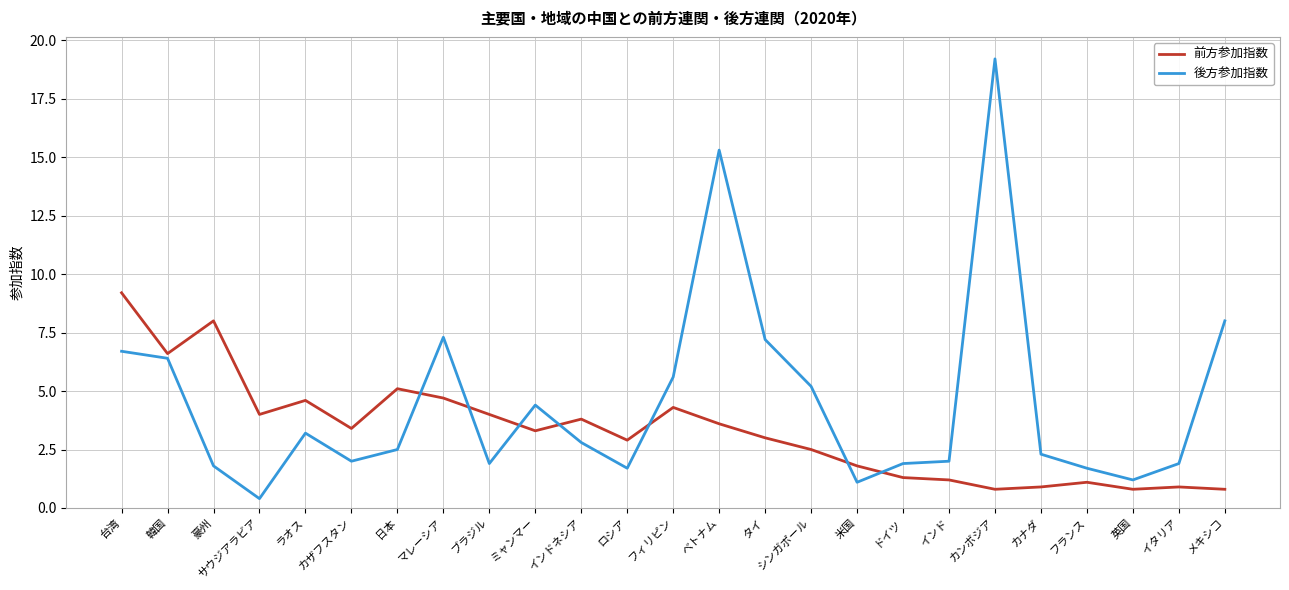

Does the chart have visible grid lines?

Yes